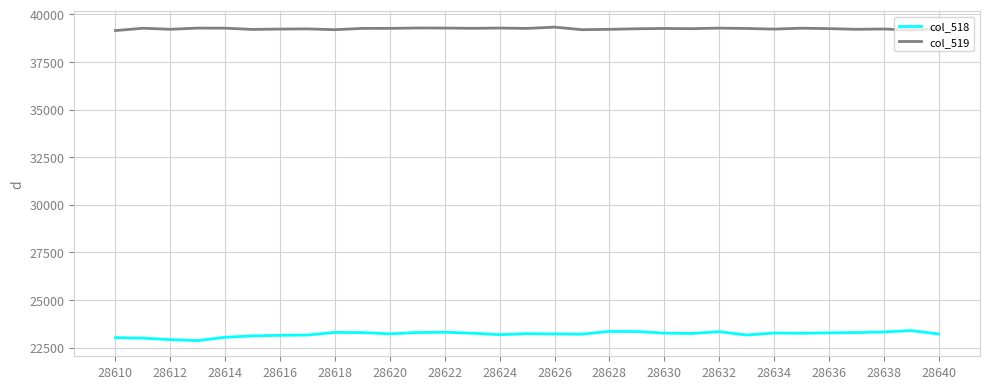

What is the sum of all col_519 values?

1216512